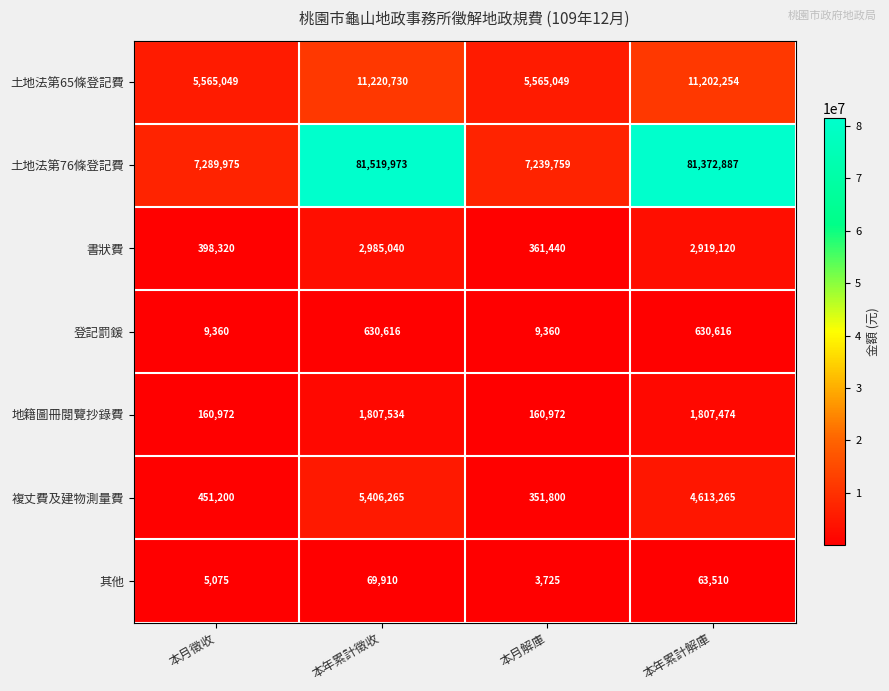

At which label does 地籍圖冊閱覽抄錄費 first exceed 1807474?

本年累計徵收